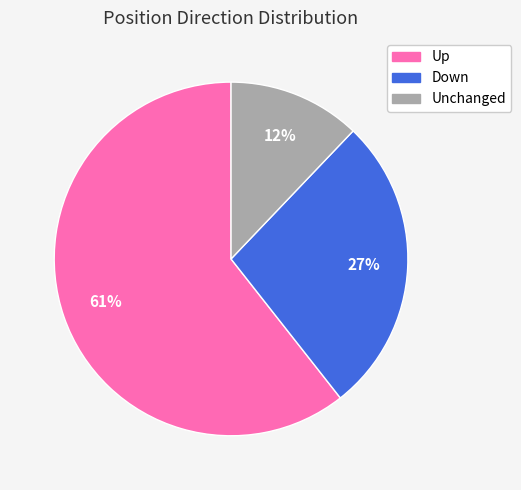

Does any single category account for the majority?

Yes